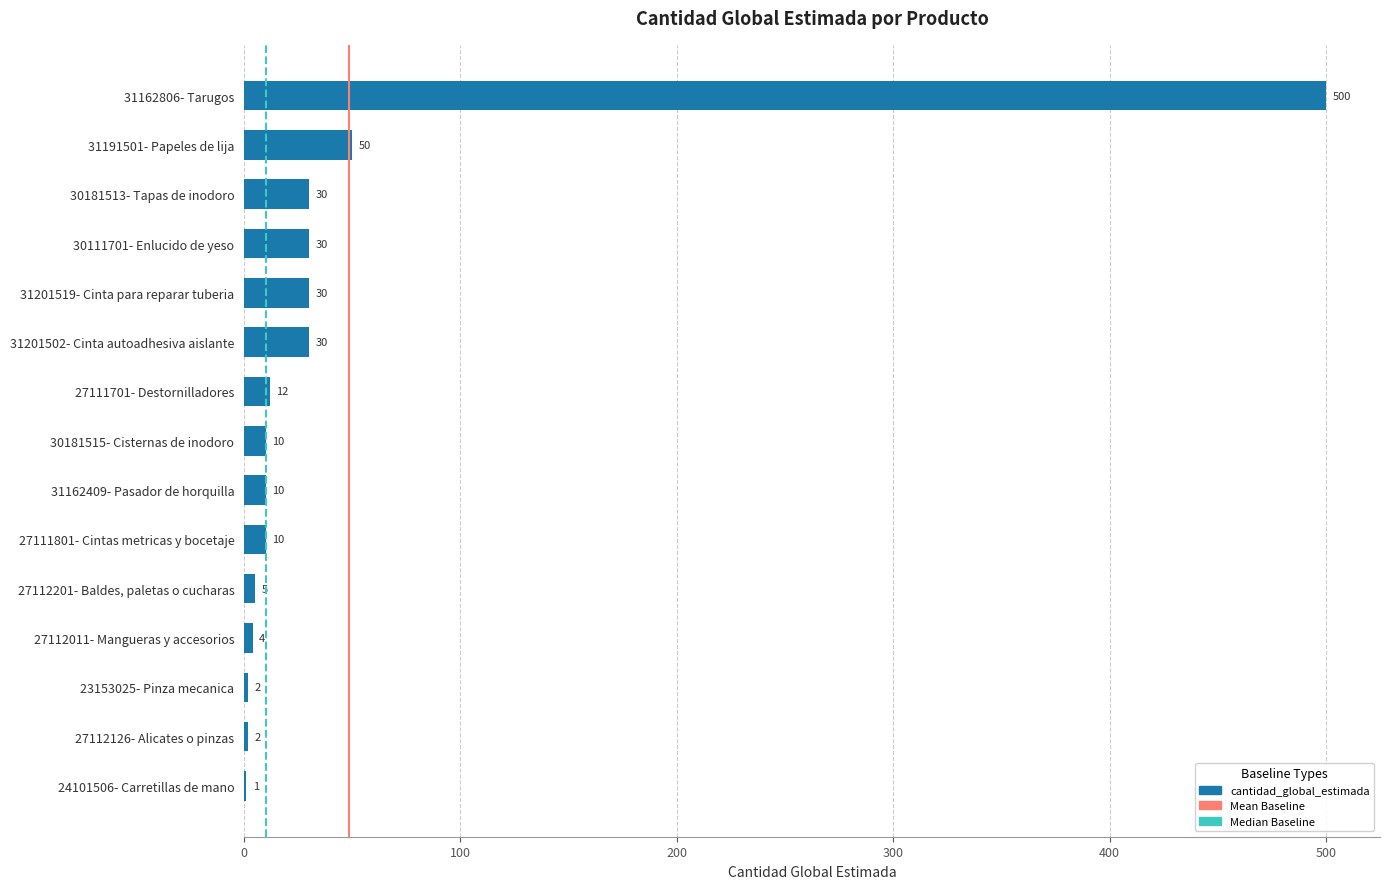

What value does the data have at 31201502- Cinta autoadhesiva aislante, to the nearest 50?

50